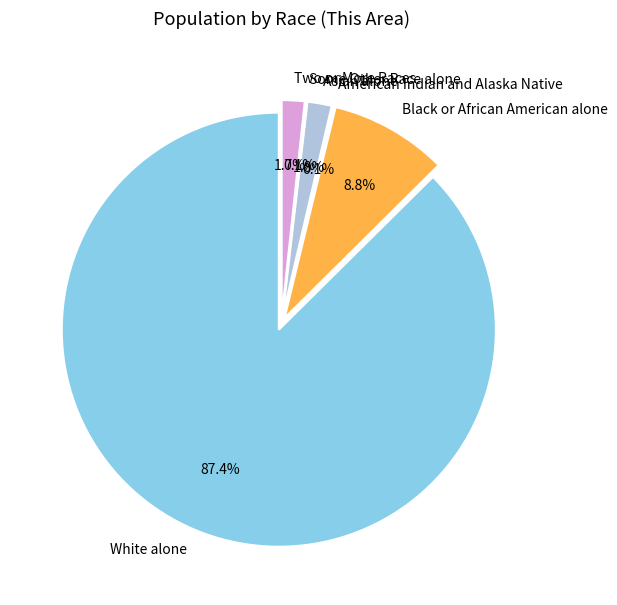

How many segments does this pie chart have?

6